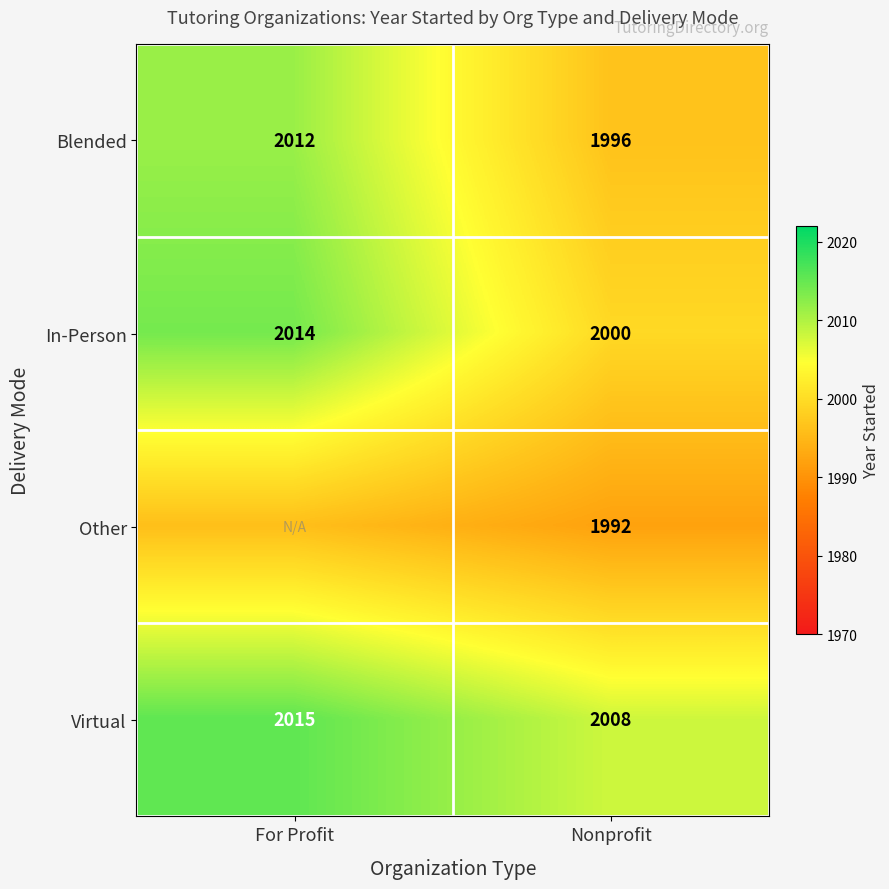

What is the approximate value of Blended at Nonprofit, to the nearest 5?

1995